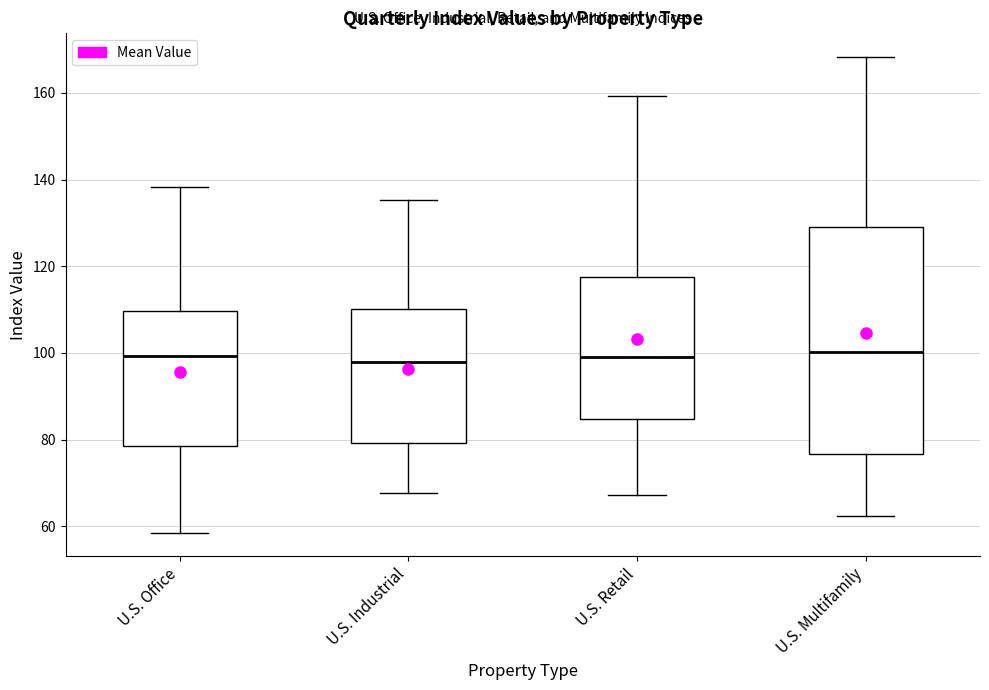

Reading left to right, read every box against the y-axis: the position of its median line, the range the box covers, and the ends of its whiskers. The values are not printed on the chart, so give them approximately, as read against the axis.

U.S. Office: median 100, box 78 to 110, whiskers 58 to 138
U.S. Industrial: median 98, box 80 to 110, whiskers 68 to 136
U.S. Retail: median 100, box 84 to 118, whiskers 68 to 160
U.S. Multifamily: median 100, box 76 to 130, whiskers 62 to 168